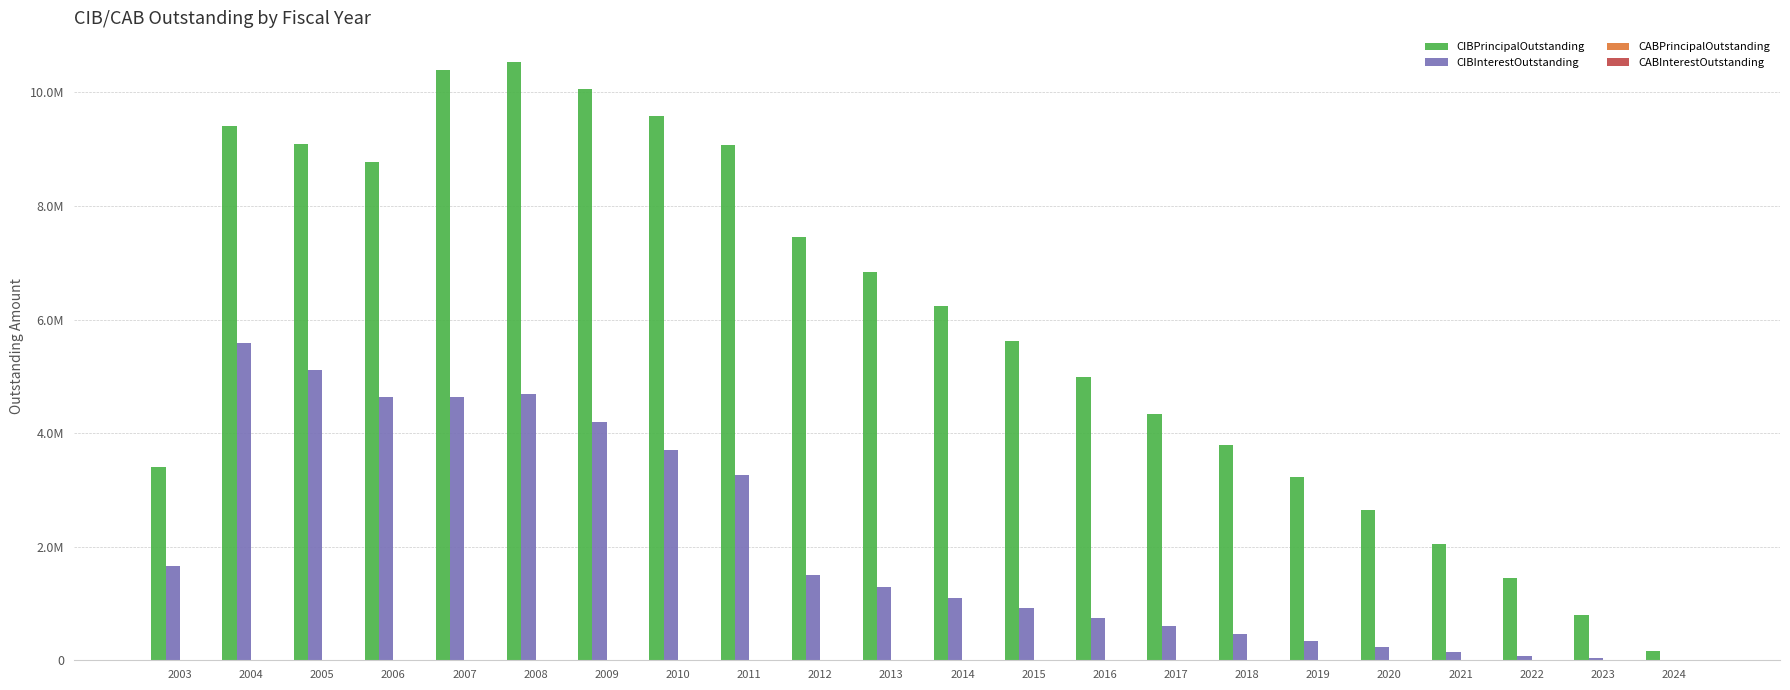

Which series has the largest range (max minus min)?

CIBPrincipalOutstanding